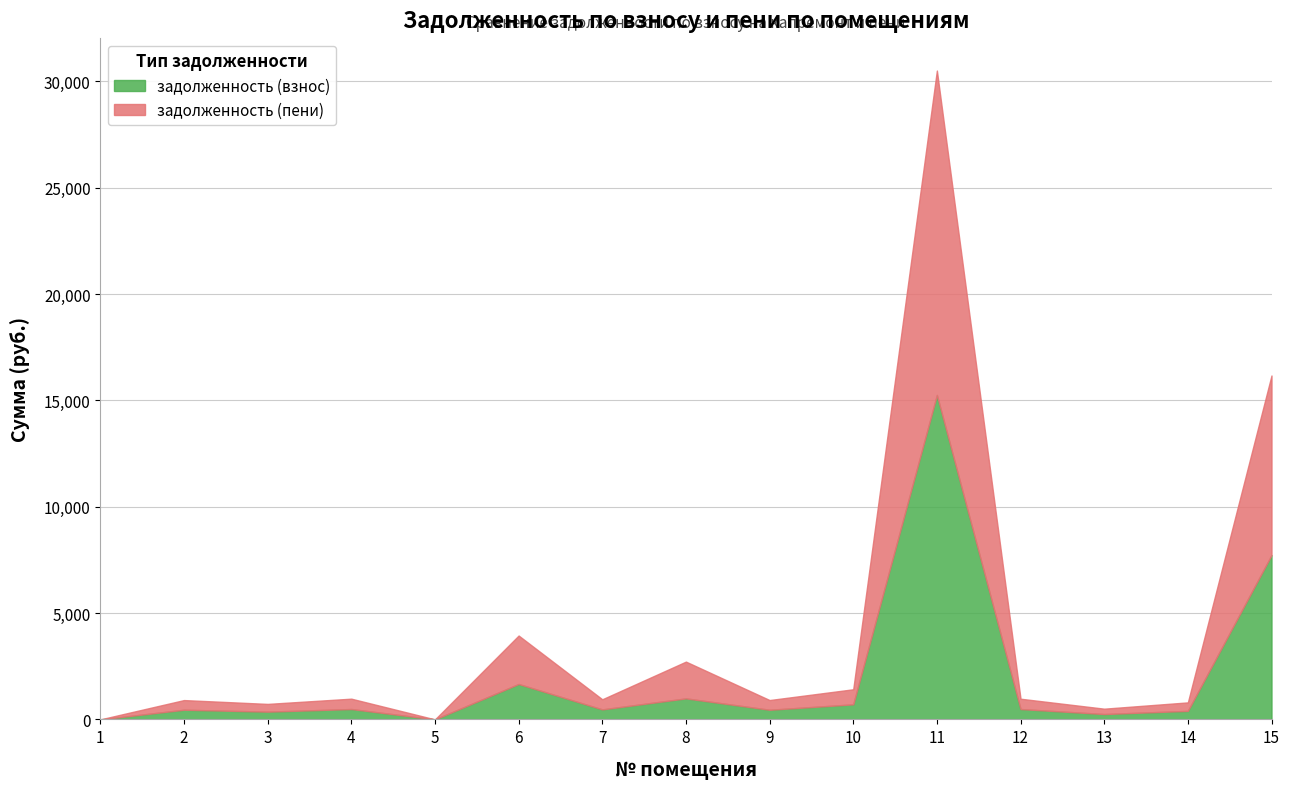

What is the difference between the задолженность (взнос) values at 12 and 8?

501.4